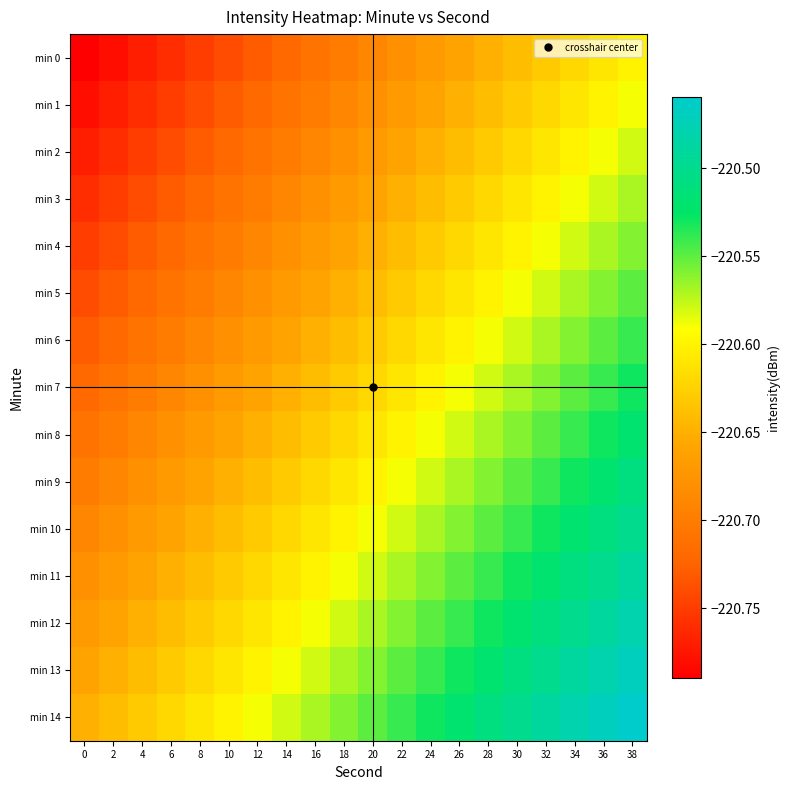

What is the spread (max minus min) of values at 4?

0.1